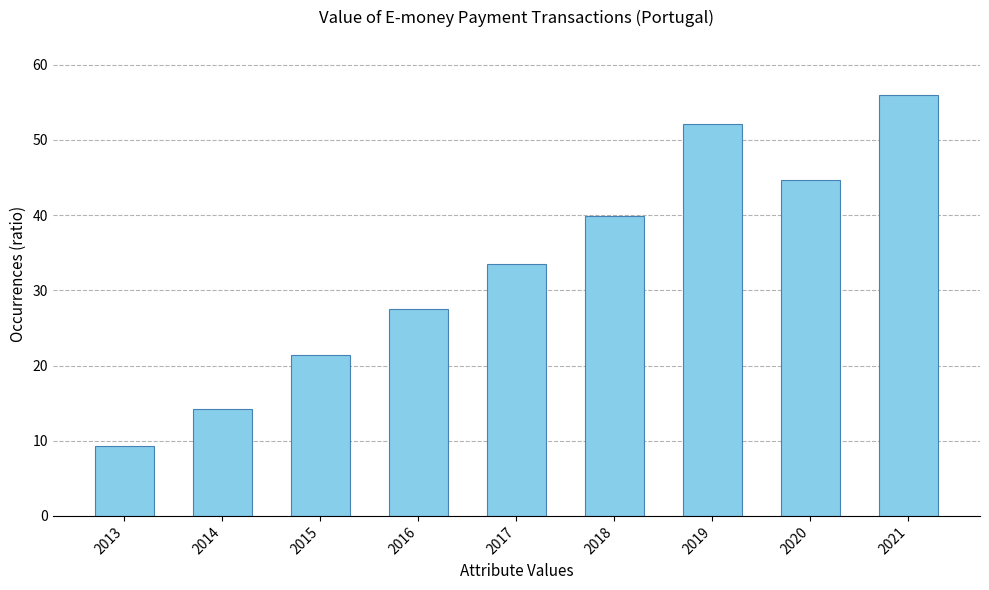

At which category does the chart reach its minimum across all series?

2013